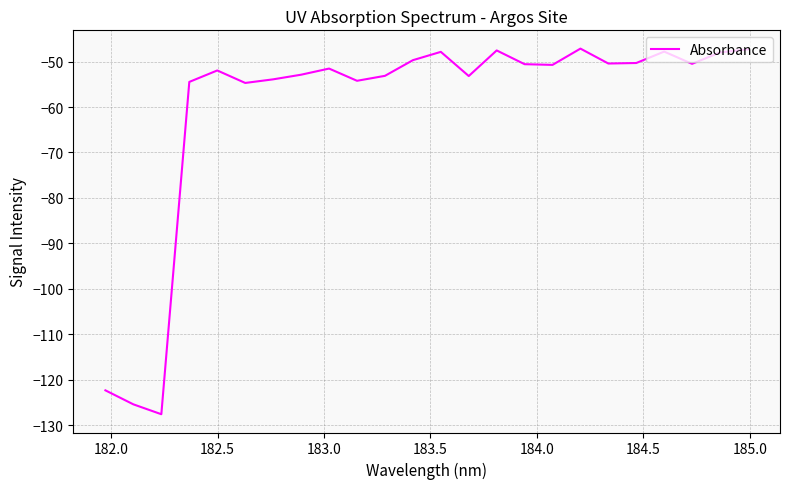

What is the greatest value displayed?

-47.1